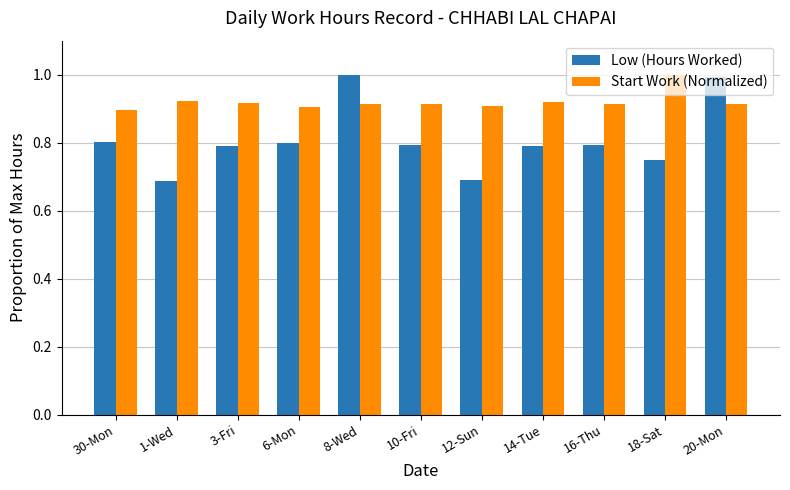

What is the label of the 3rd bar from the left?

3-Fri